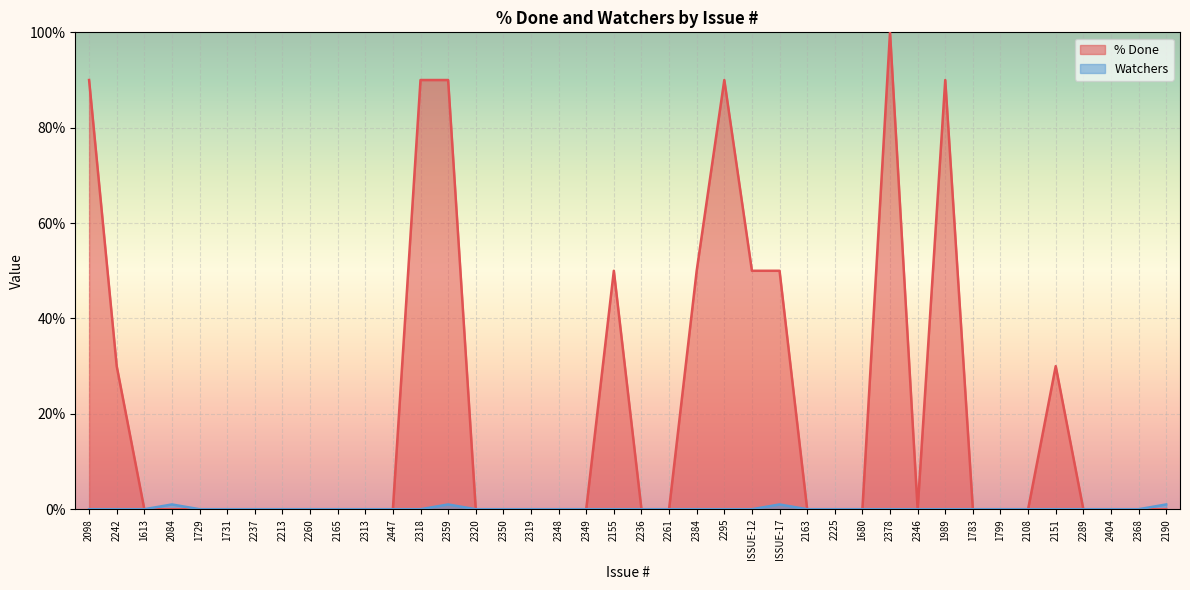

How many values in the Watchers series exceed 0?

4